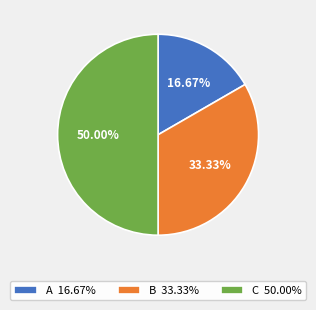

To the nearest percent, what is the average slice percentage?

33%